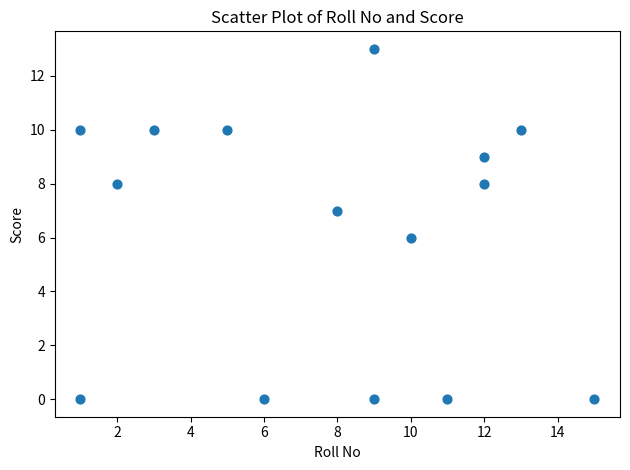

What is the range of Y values (max minus min)?

13